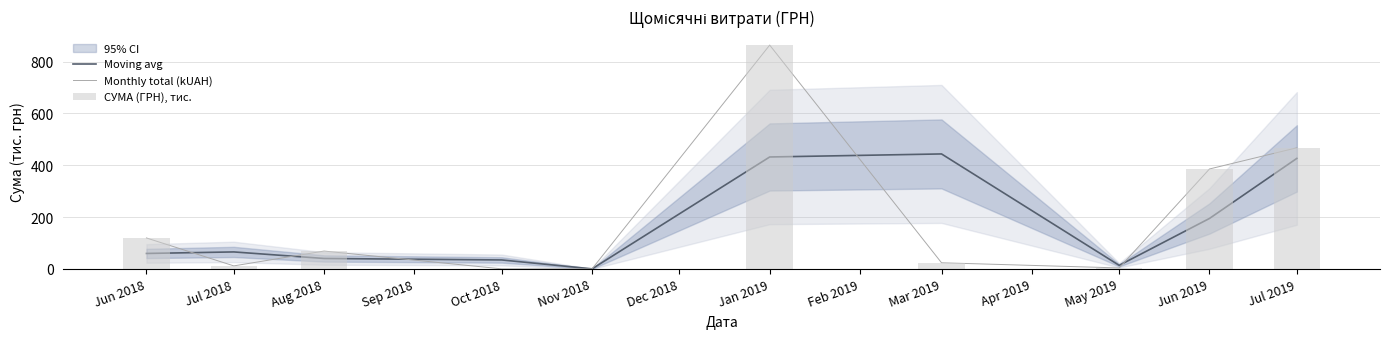

What is the maximum value for Monthly total (kUAH)?

863.6